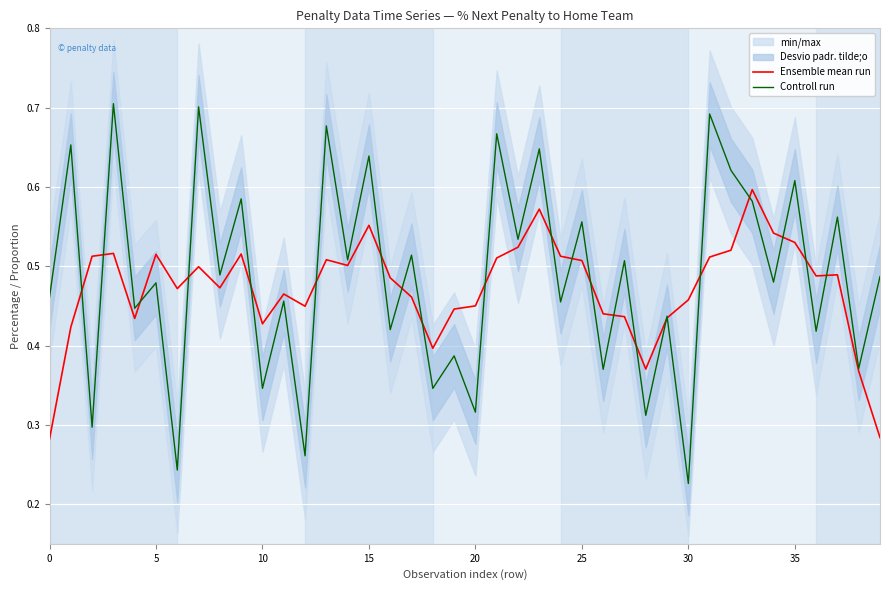

How many data points does each series have?

40